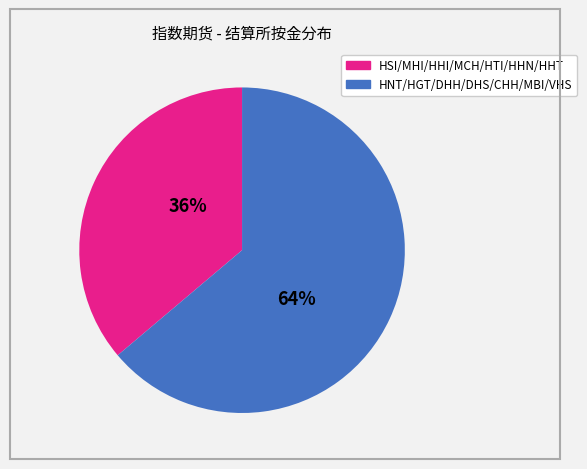

Is there a majority slice in this chart?

Yes